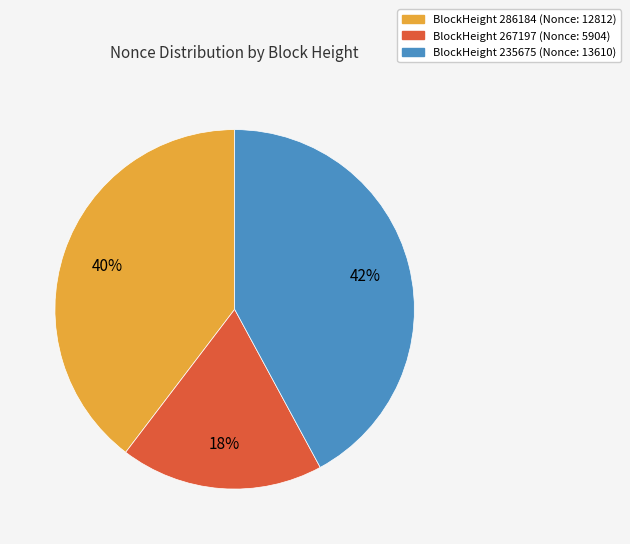

How many slices are in this pie chart?

3